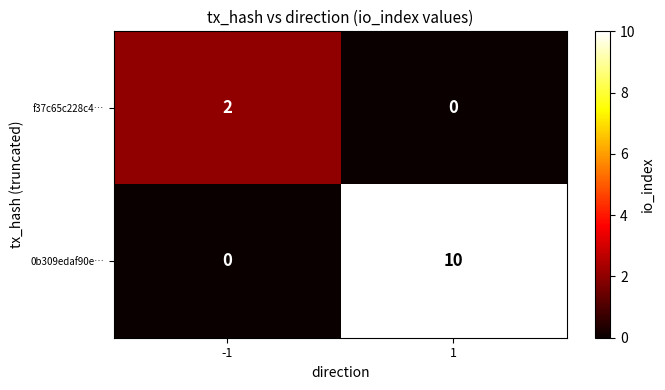

Which category has the highest value across all series?

1